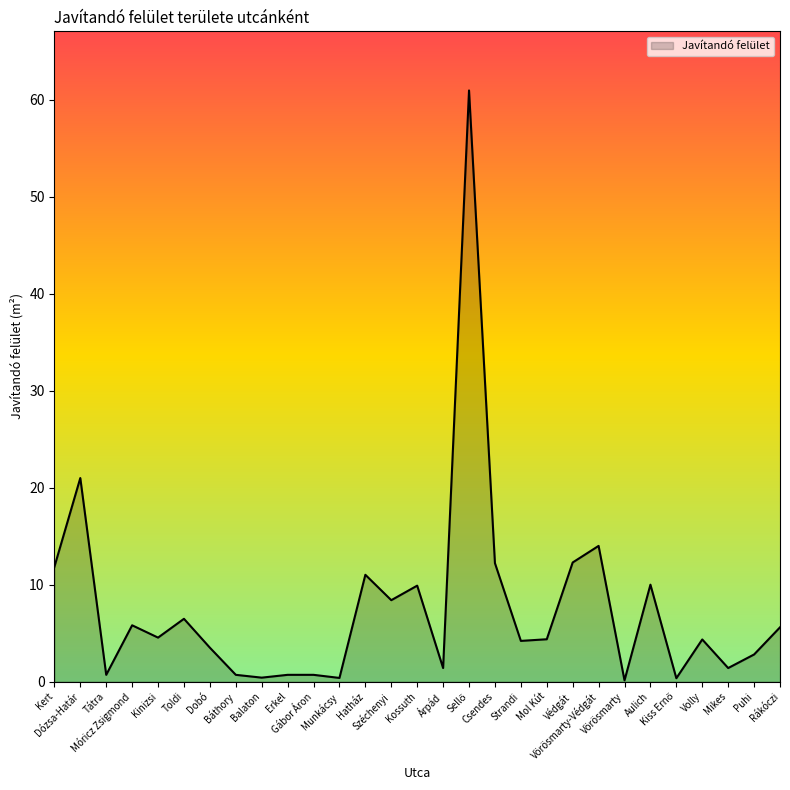

What is the greatest value displayed?

61.0